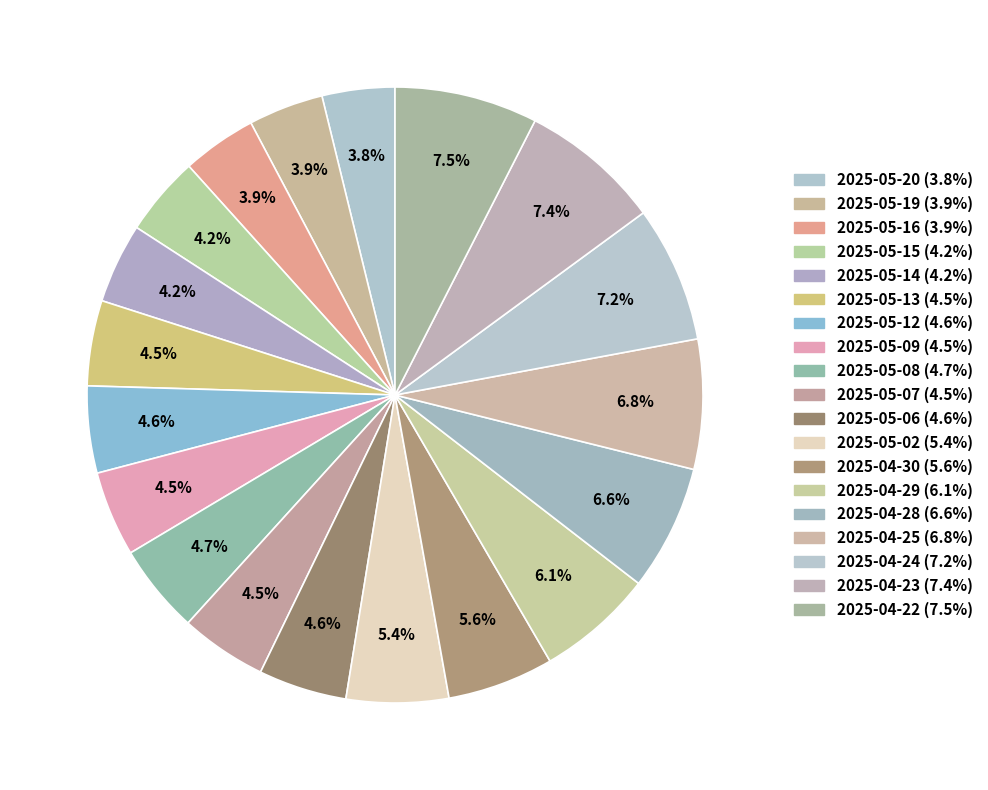

To the nearest percent, what percentage of the pie is 2025-05-16?

4%